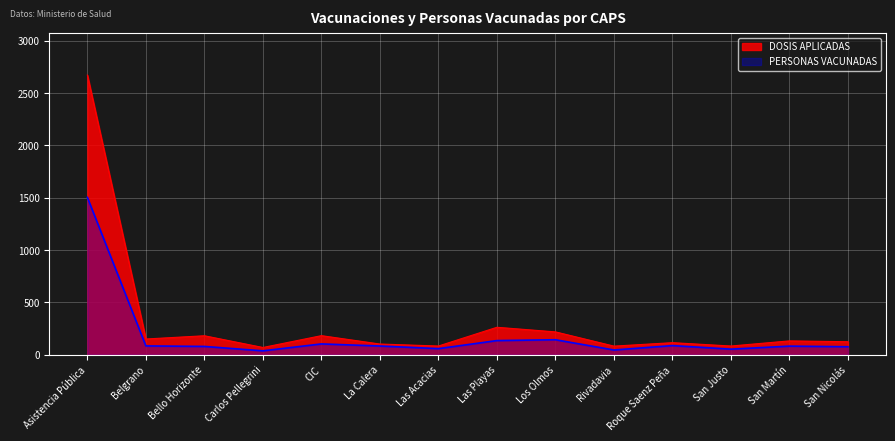

What is the approximate value of PERSONAS VACUNADAS at Bello Horizonte, to the nearest 100?

100